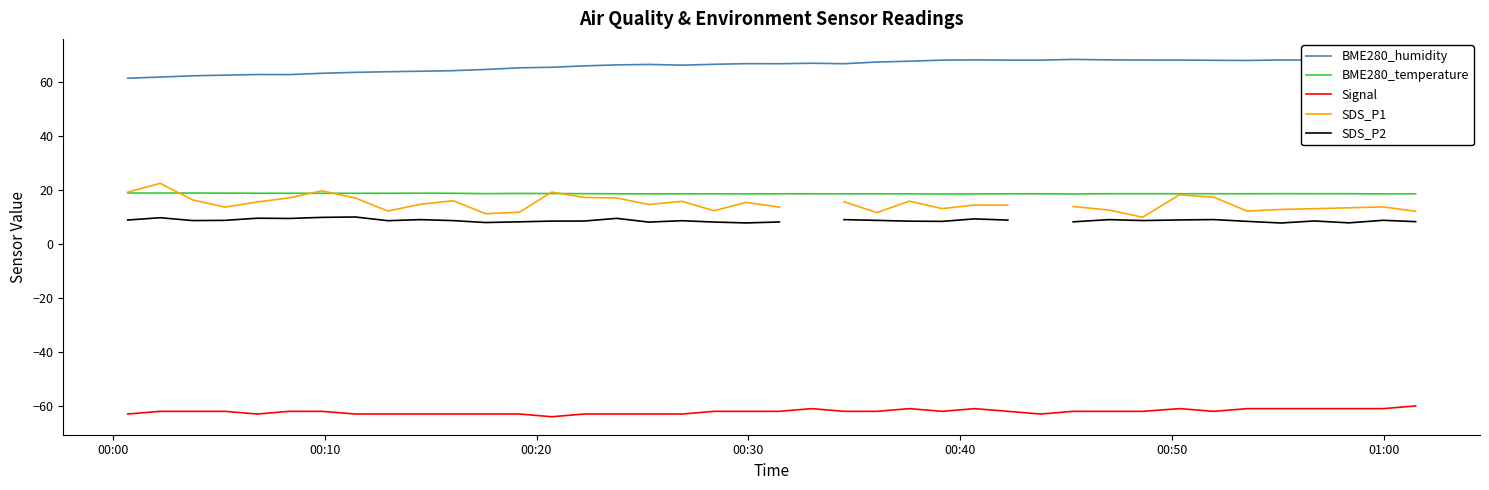

Rank the series by their maximum value, from lowest to highest.

Signal, SDS_P2, BME280_temperature, SDS_P1, BME280_humidity